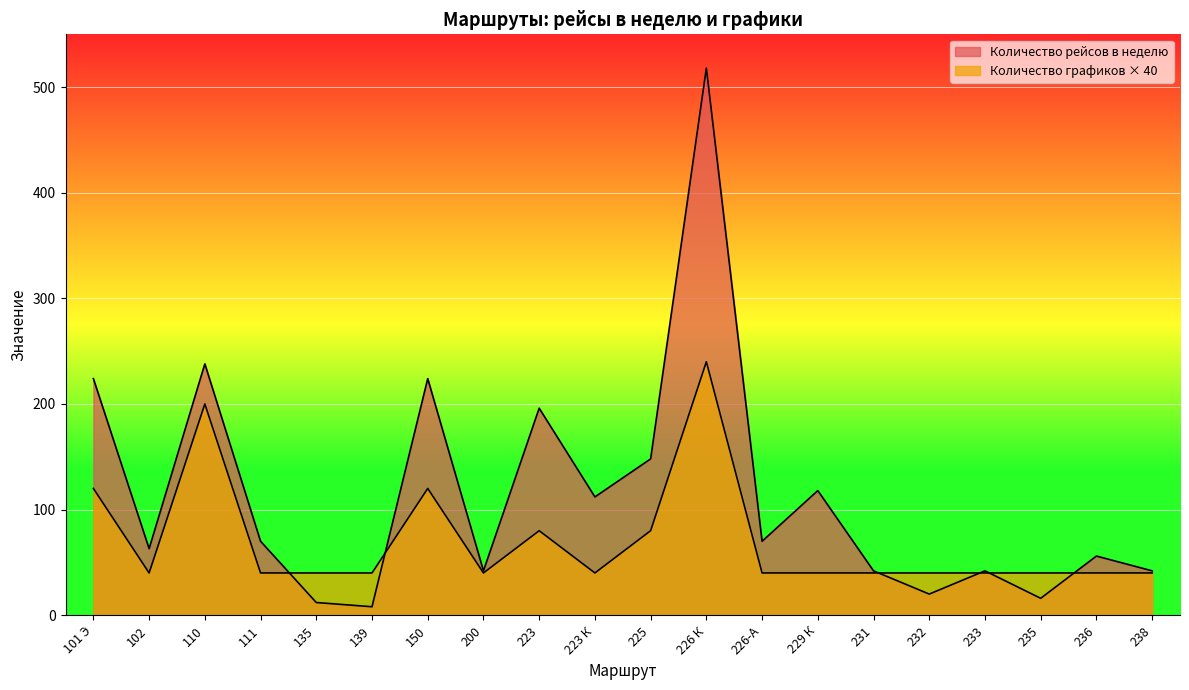

Where is the first local minimum for Количество рейсов в неделю?

102